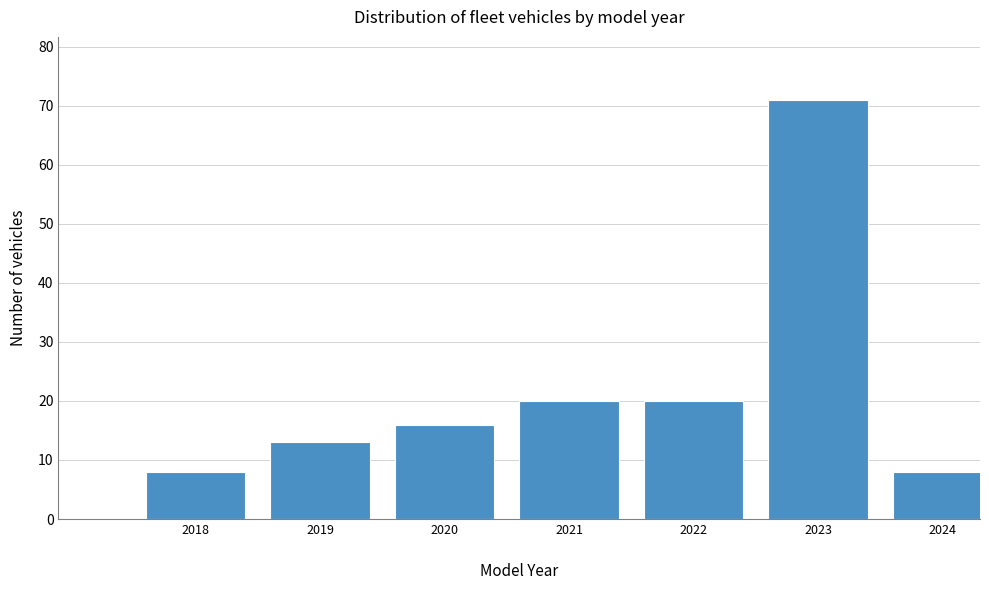

Reading left to right, what are all the values shown in this chart?

8	13	16	20	20	71	8